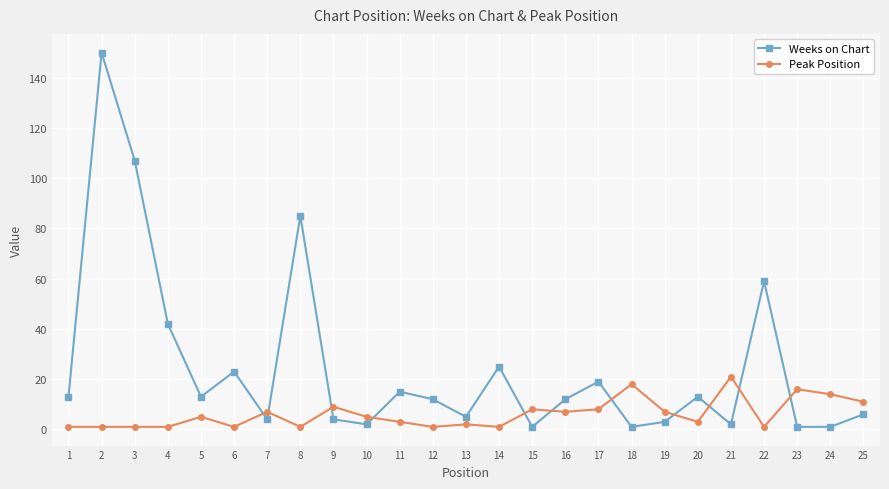

How many categories are shown in the chart?

25